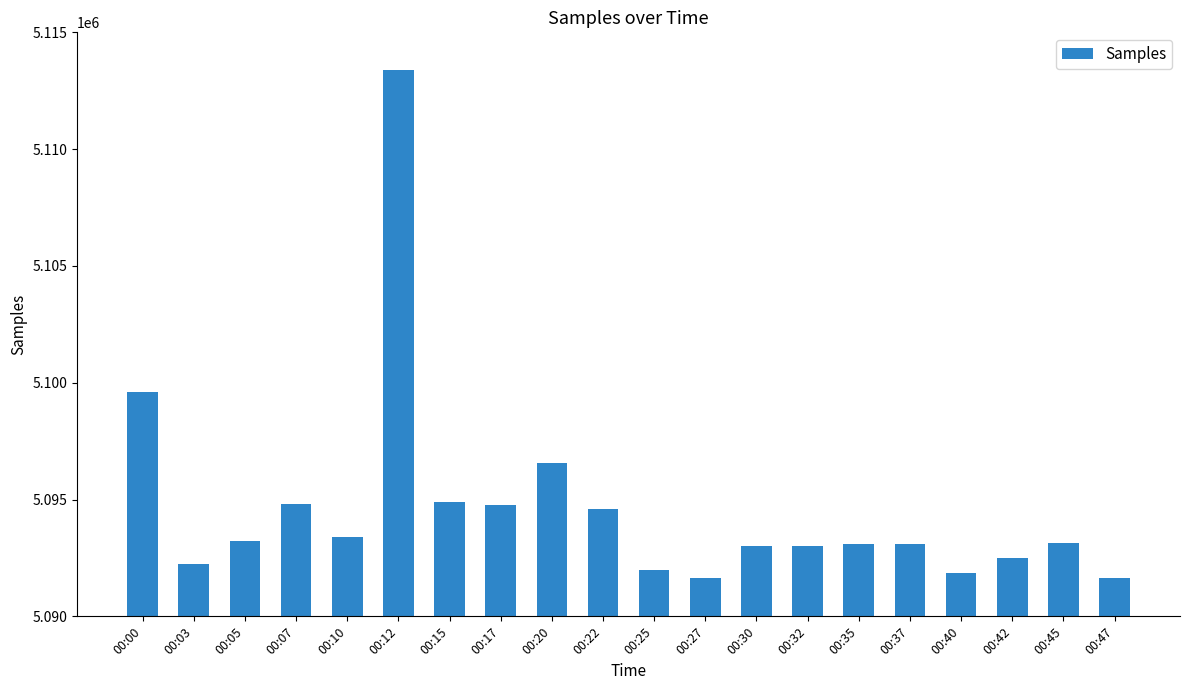

Which has a higher value, 00:40 or 00:10?

00:10